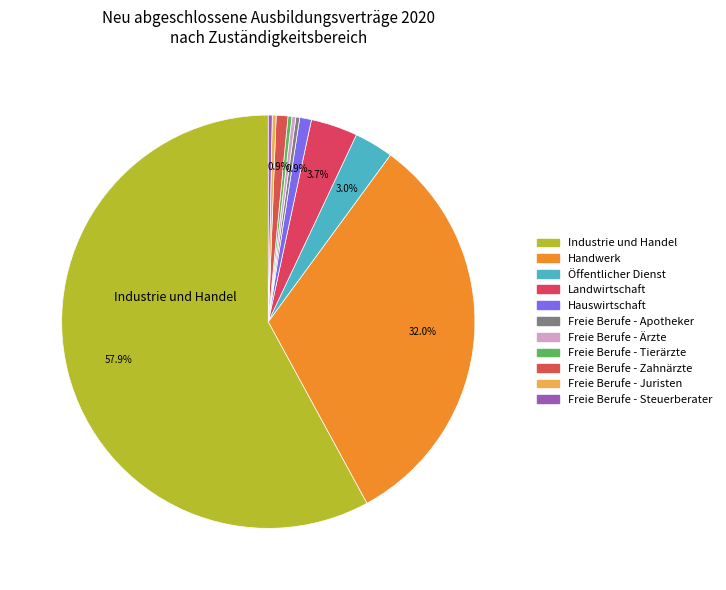

Is there a majority slice in this chart?

Yes